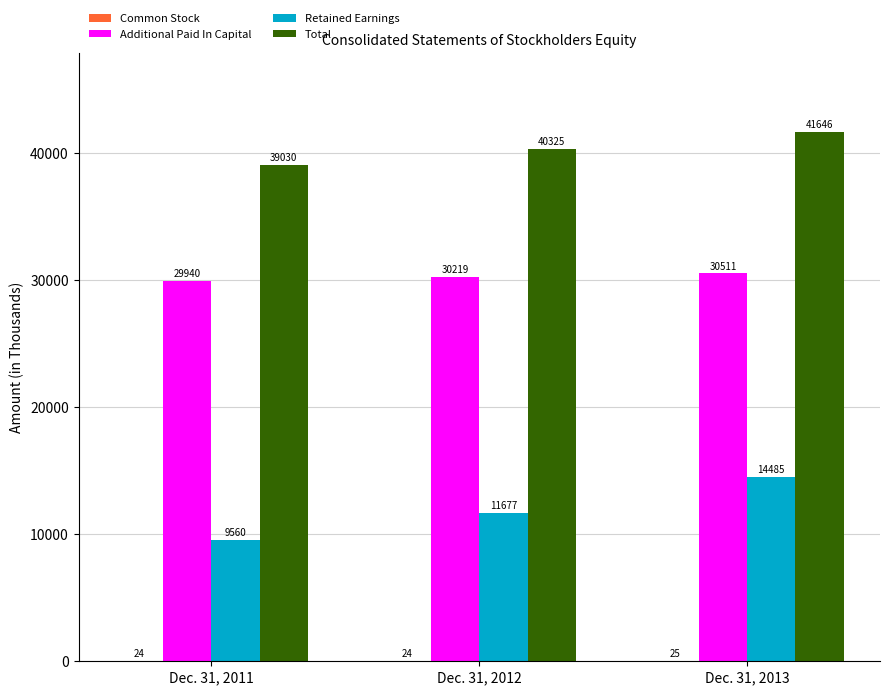

True or false: Retained Earnings has a value of 9560 at Dec. 31, 2011.

True